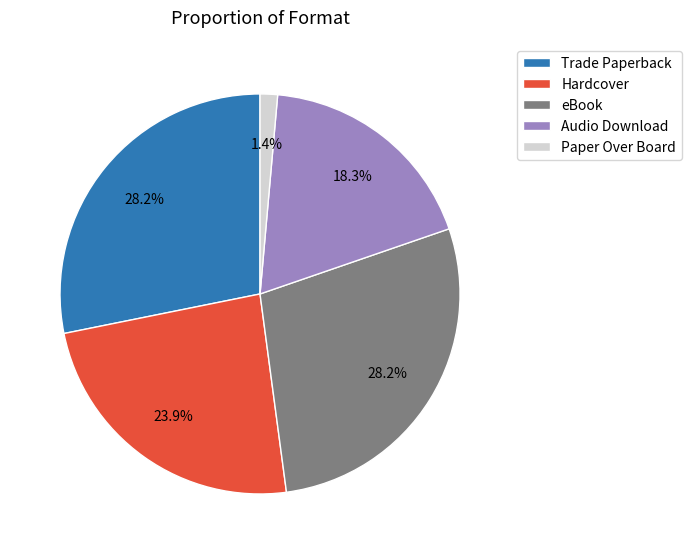

How much of the chart is everything except Paper Over Board?

98.6%